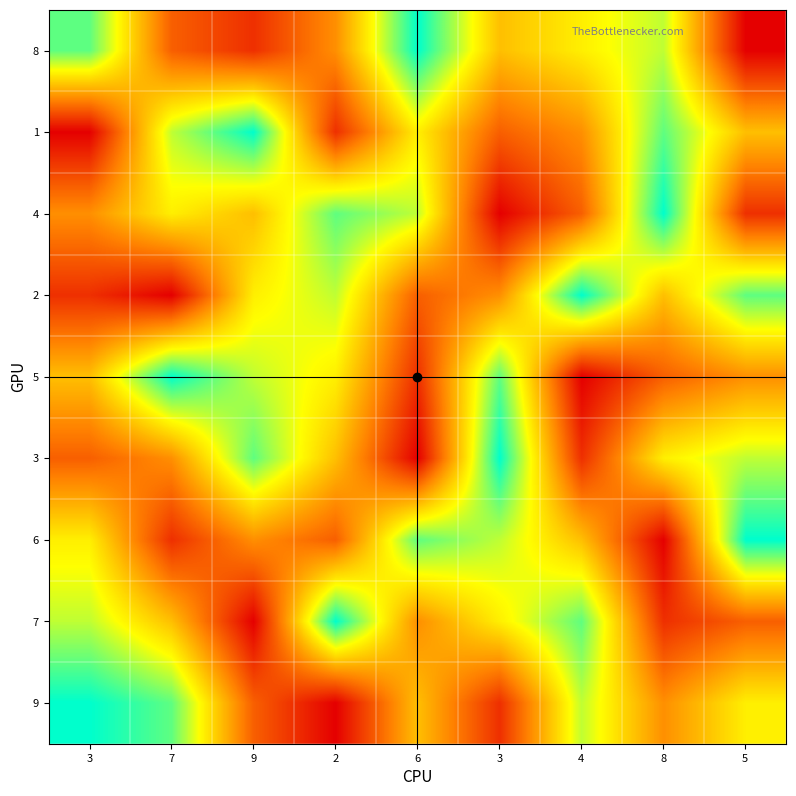

Which has a higher value, 4 or 8?

8